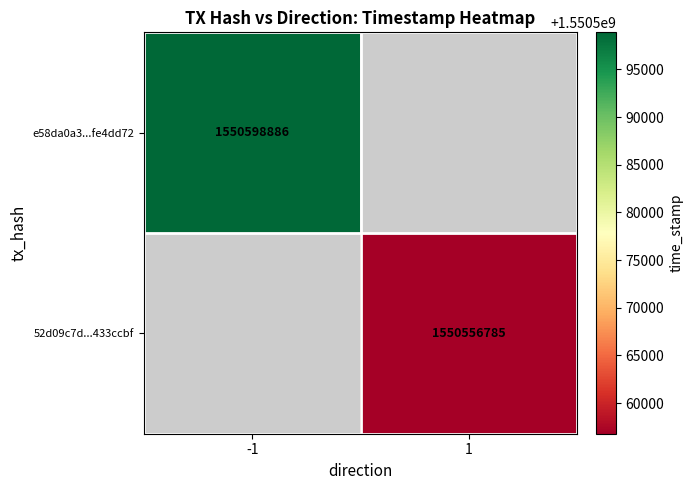

The value of e58da0a3...fe4dd72 at -1 is 2367409323. True or false?

False